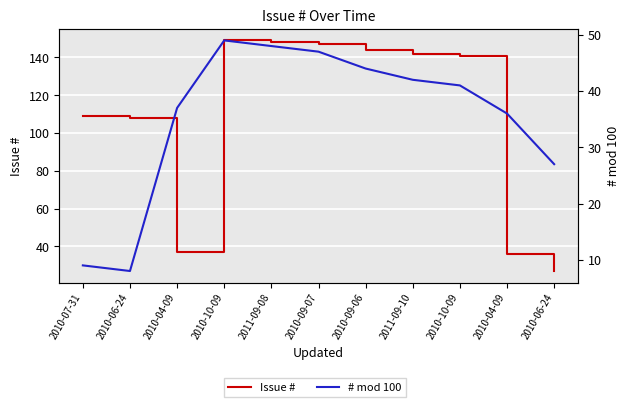

At how many categories does at least one series exceed 67?

8